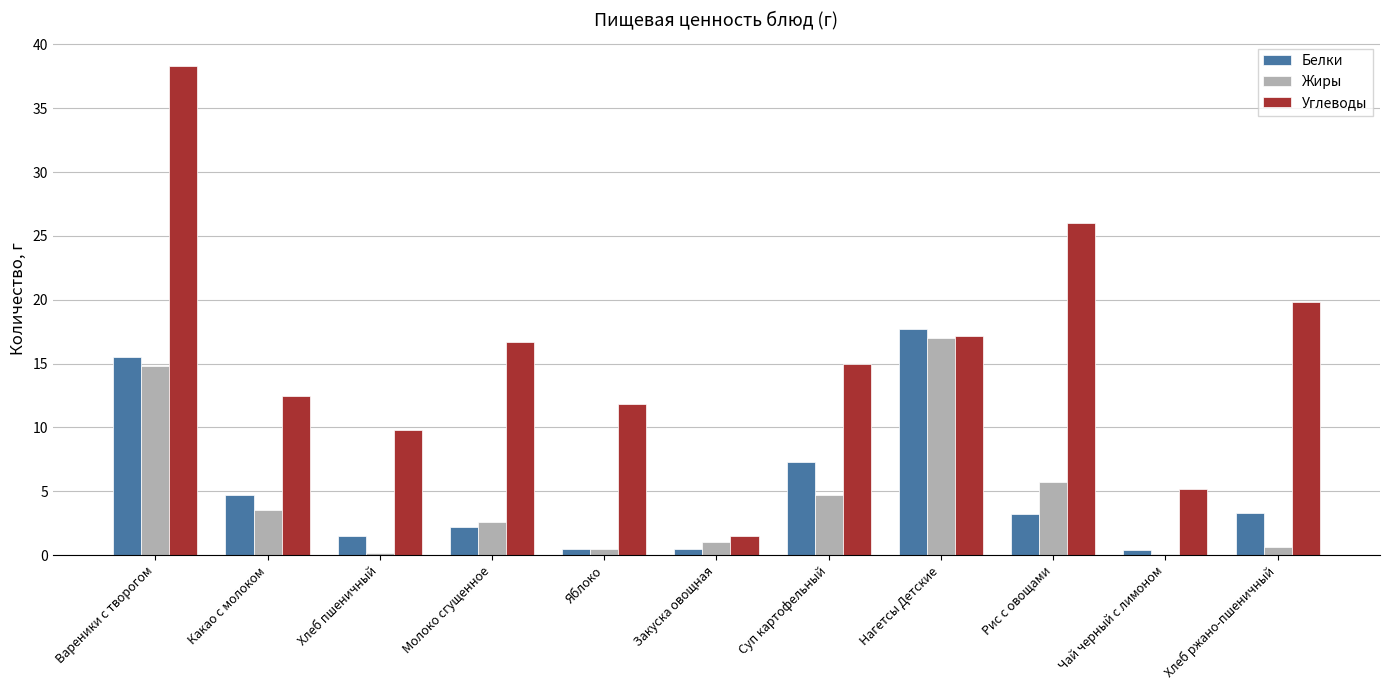

At which label is Углеводы closest to 19?

Хлеб ржано-пшеничный